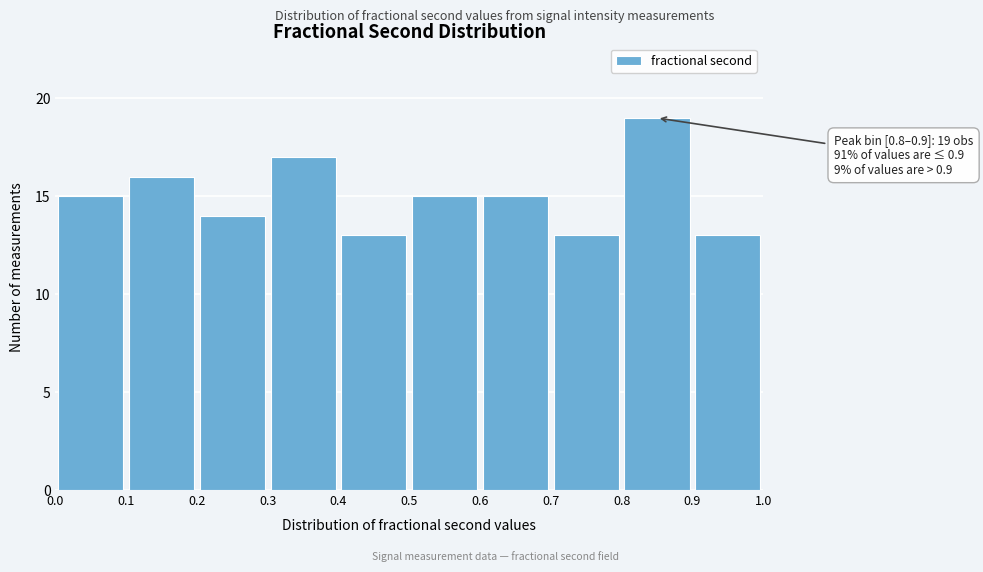

Over which range of the x-axis is the bar tallest?

0.8 to 0.9